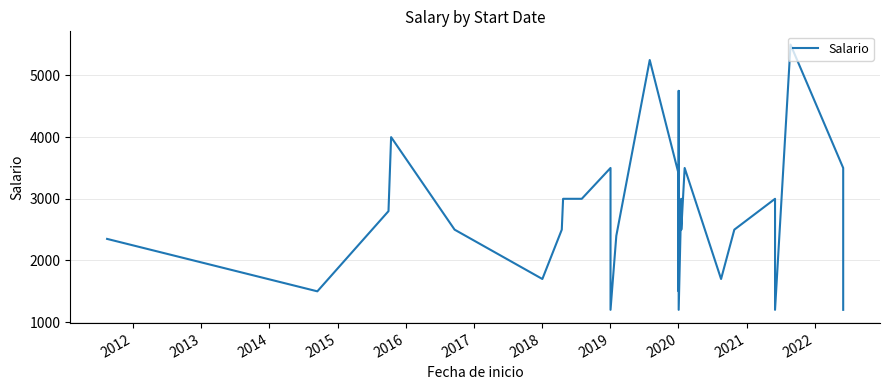

What is the minimum value shown in the chart?

1200